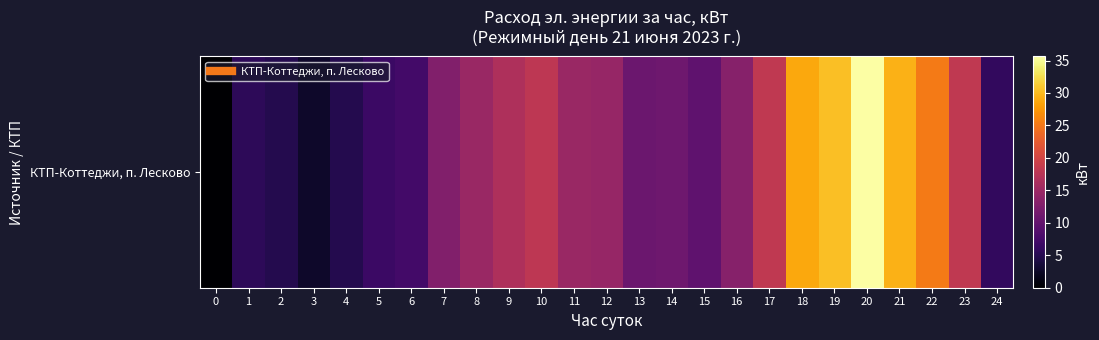

Count the number of values greater than 13.

13